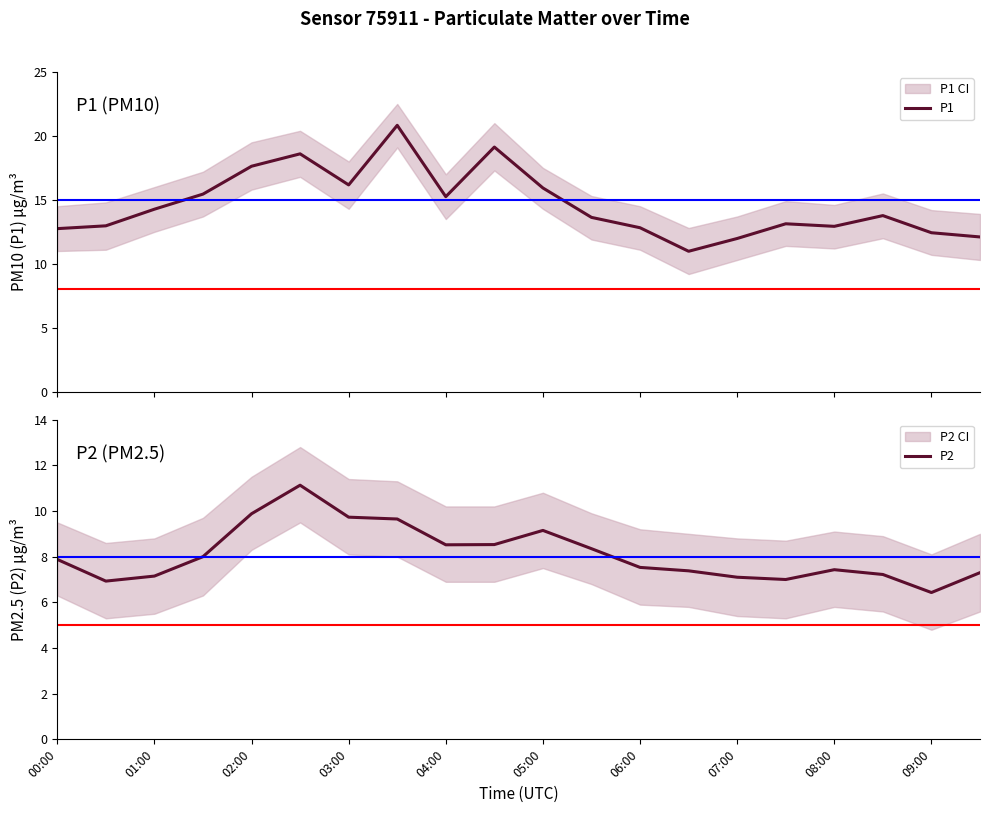

What is the maximum value for P1?

20.8